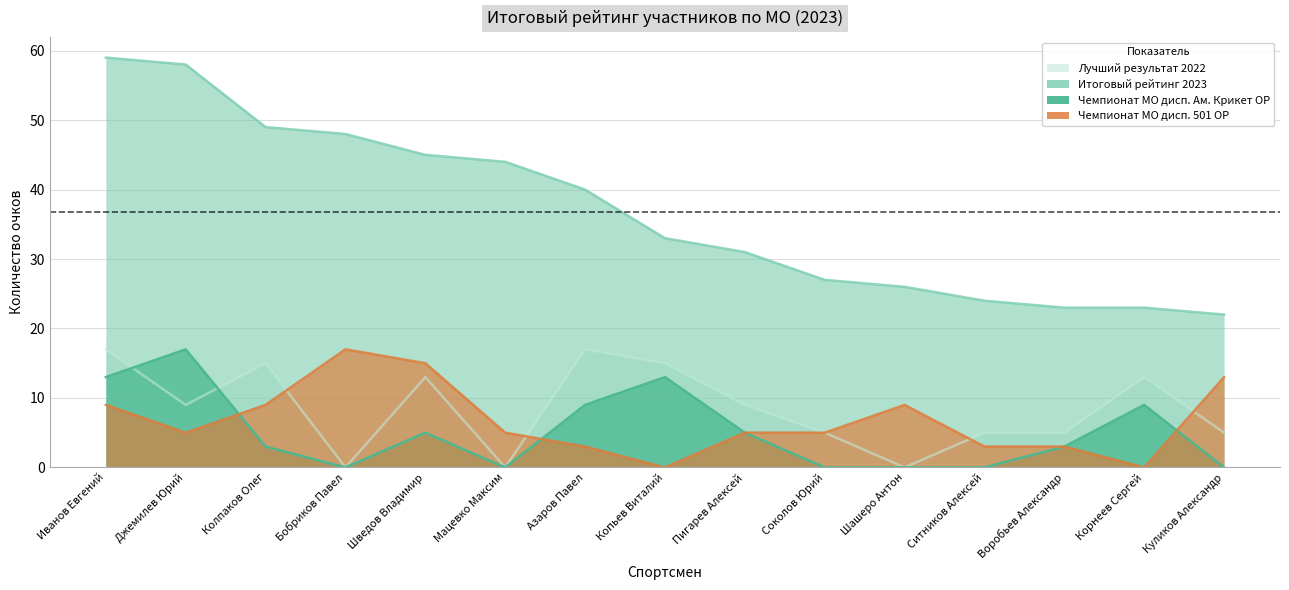

True or false: Итоговый рейтинг 2023 has more than 2 interior local peaks.

False